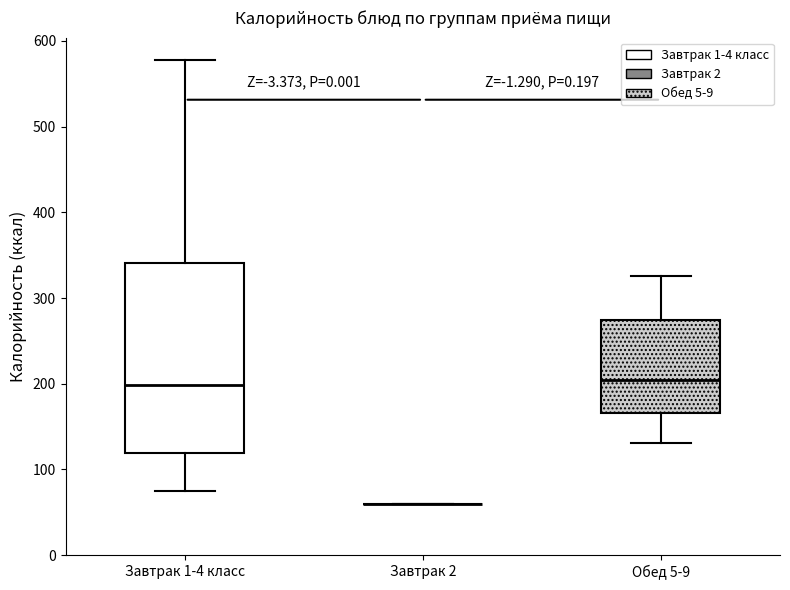

Where does the median line of the box for Завтрак 1-4 класс sit on the y-axis? The values are not printed on the chart, so give them approximately, as read against the axis.

200